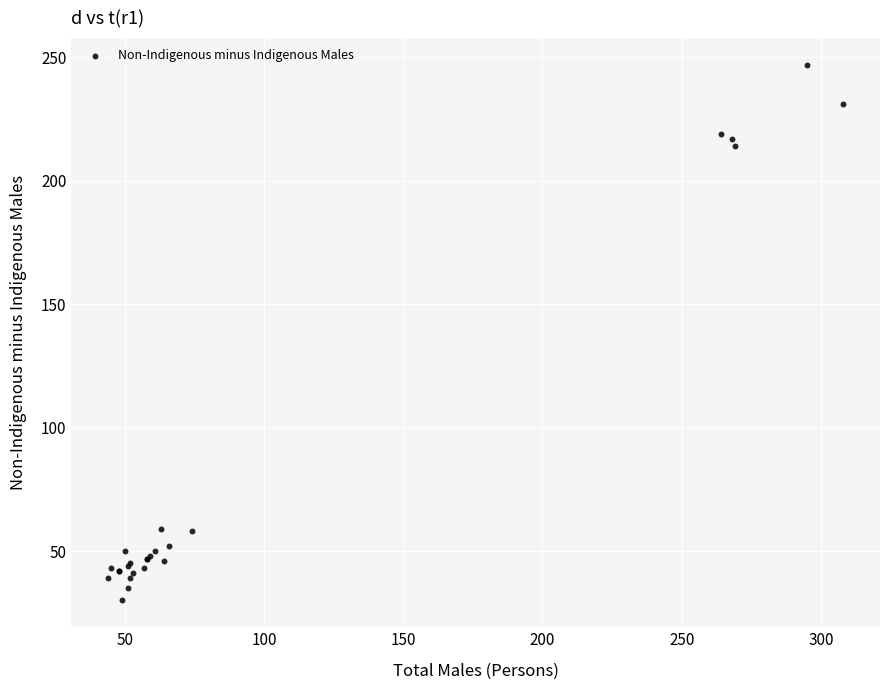

What Y value in the scatter plot is closest to 138?

214